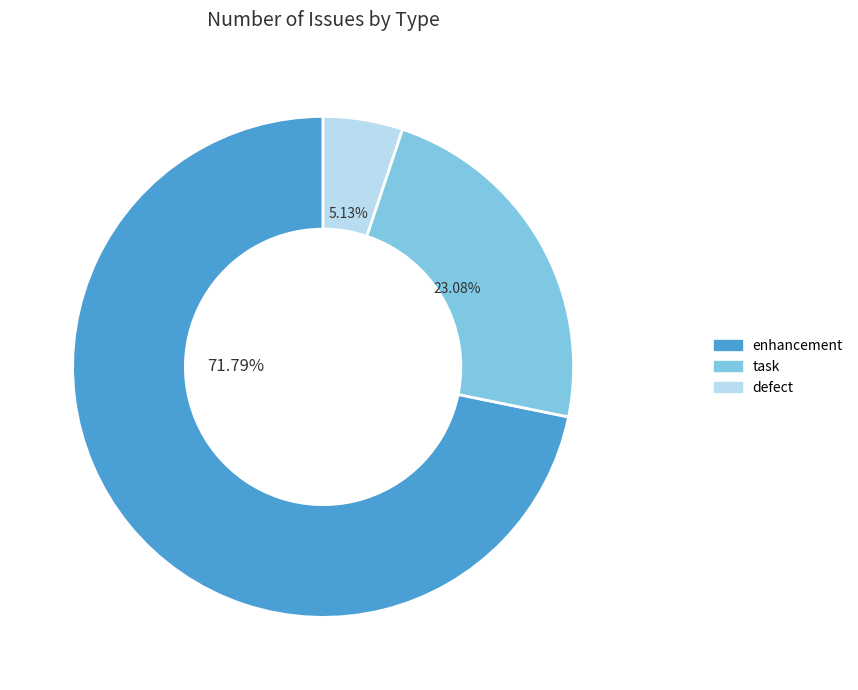

What percentage is the task slice, to the nearest percent?

23%